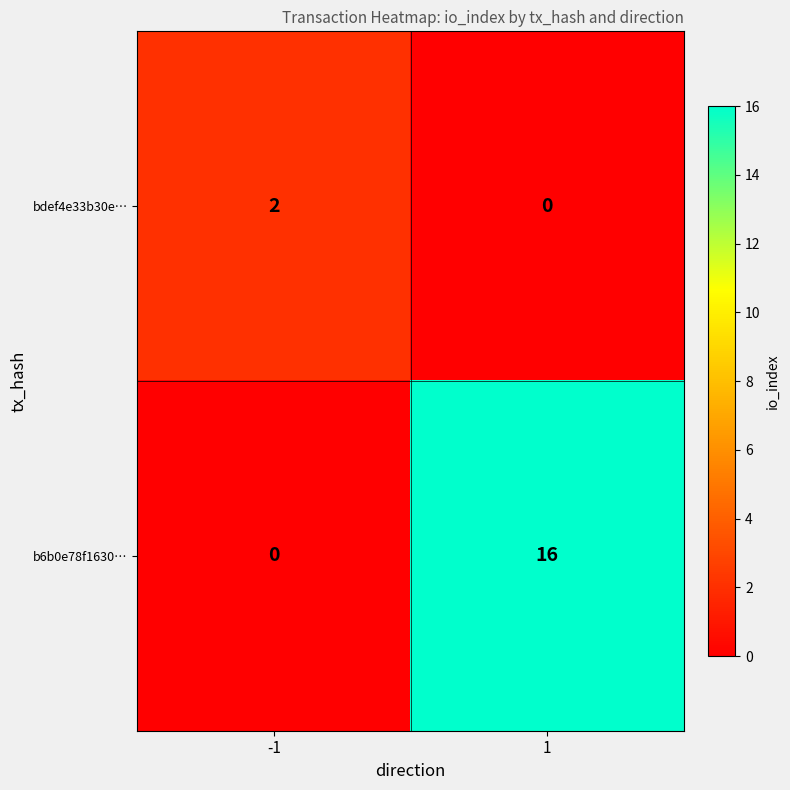

At how many categories does at least one series exceed 14?

1